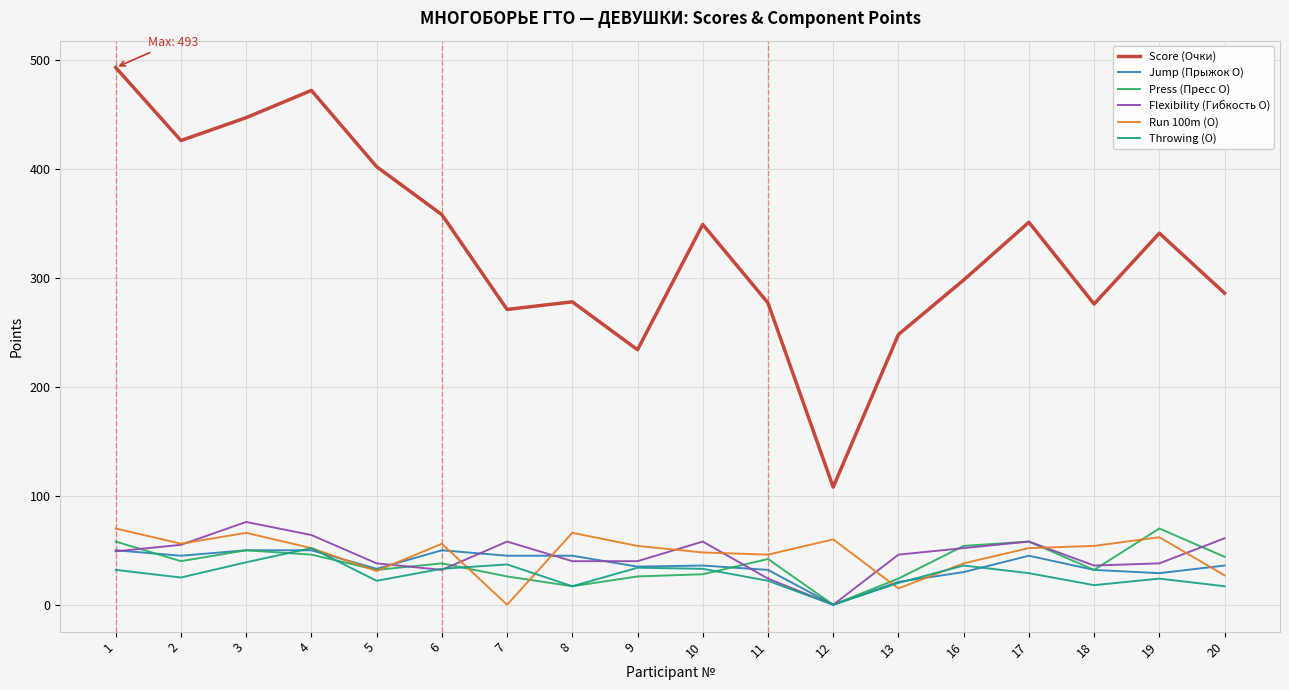

Which series has the largest total across all categories?

Score (Очки)